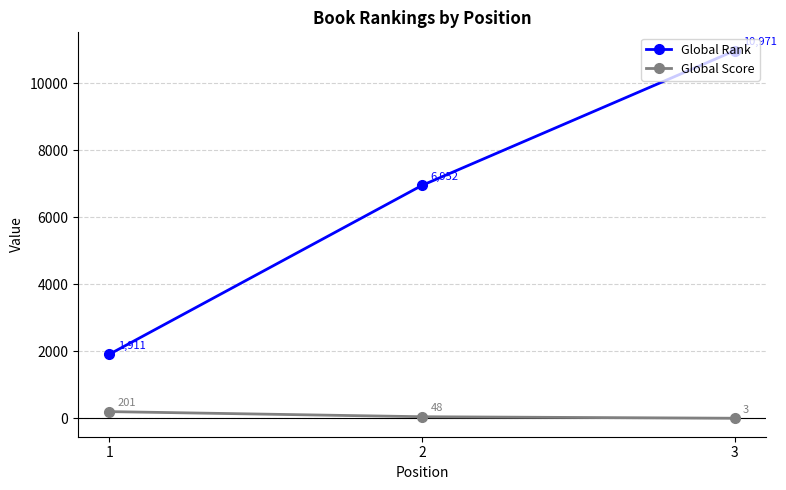

Reading left to right, list all the values displayed in this chart.

Global Rank: 1911	6952	10971
Global Score: 201	48	3